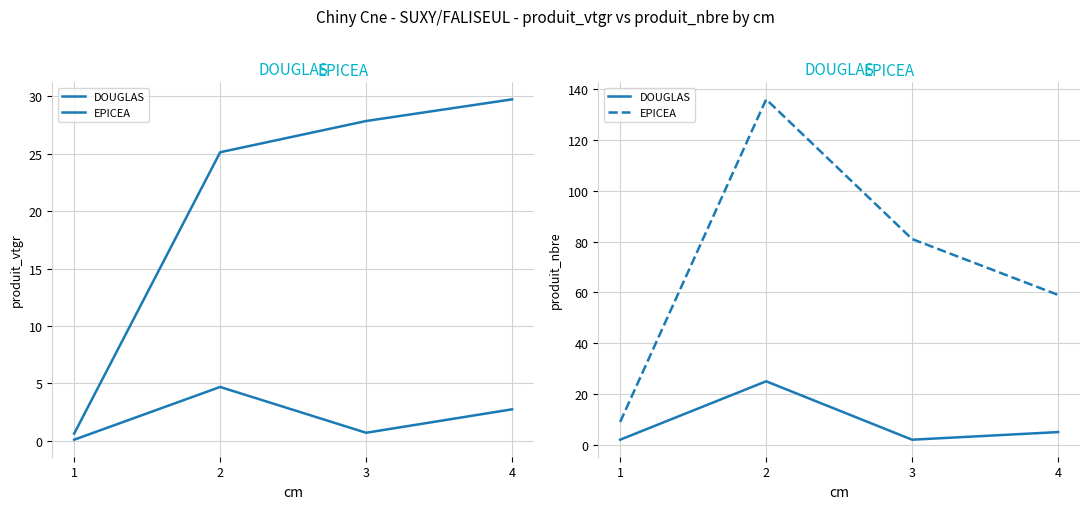

At which category is the sum across all series the highest?

2